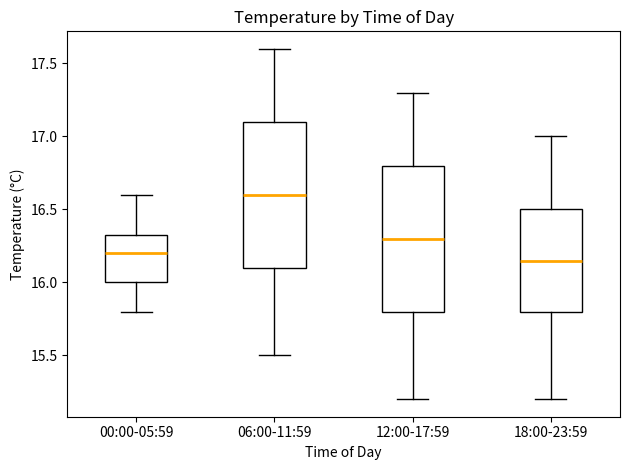

Which box has the lowest median line?

18:00-23:59